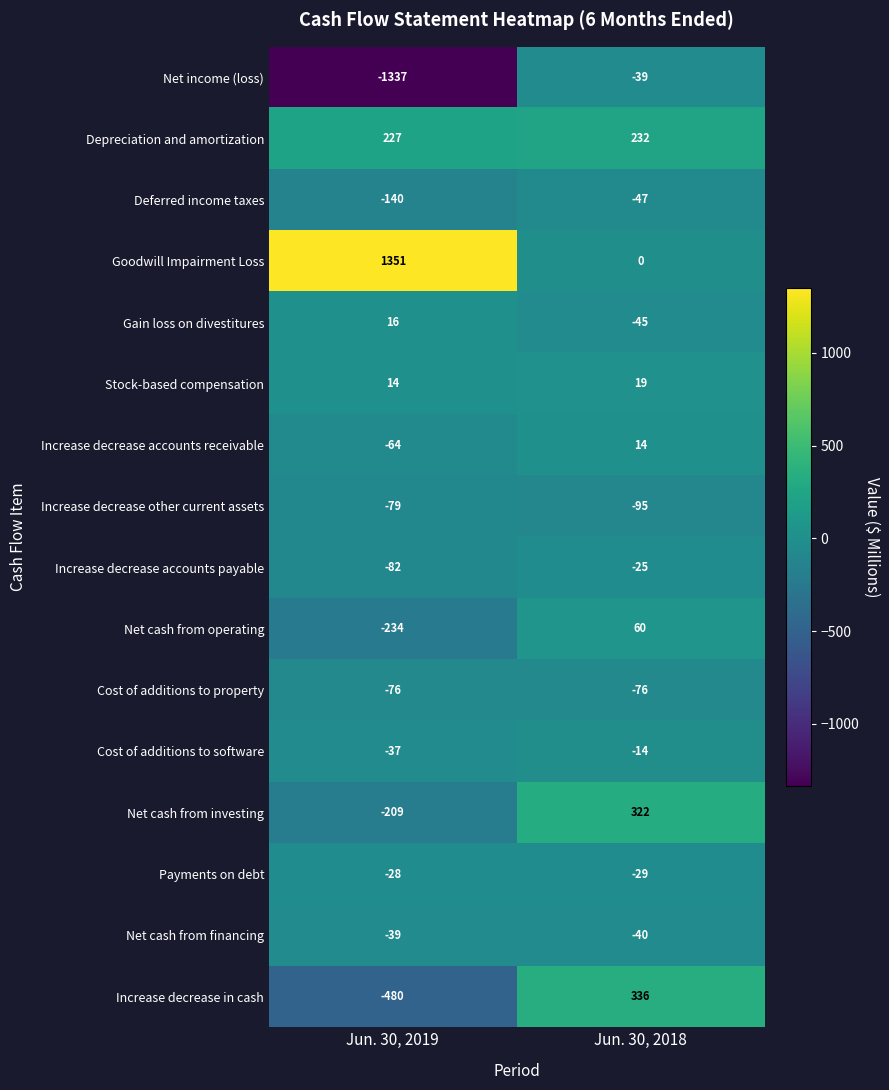

The value of Increase decrease in cash at Jun. 30, 2018 is 336. True or false?

True